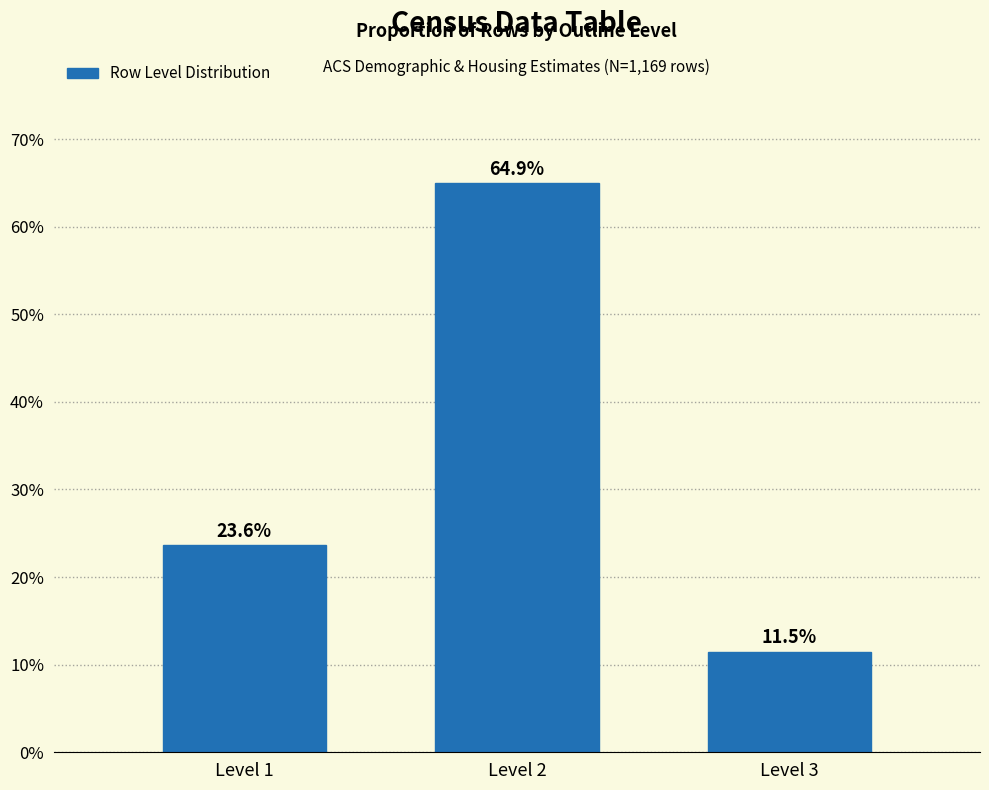

Reading right to left, transcribe all the data shown in this chart.

11.5	64.9	23.6